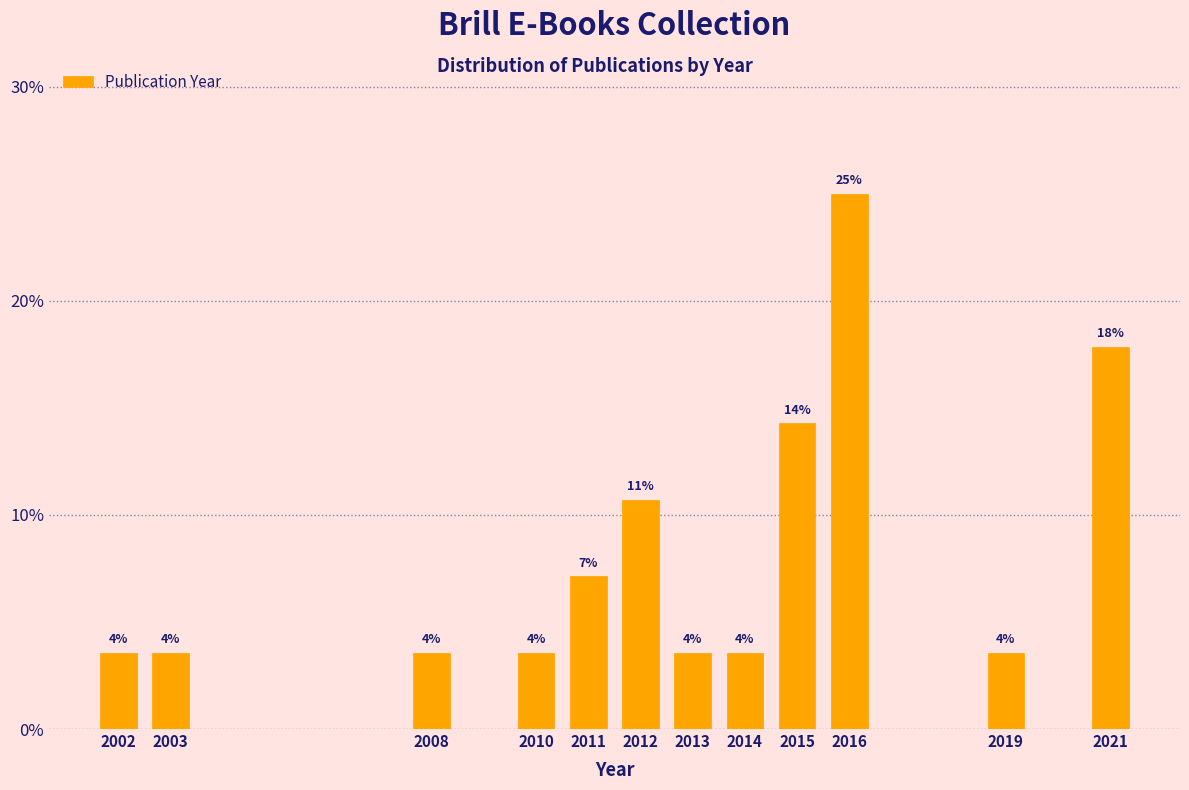

Does the chart contain any negative values?

No